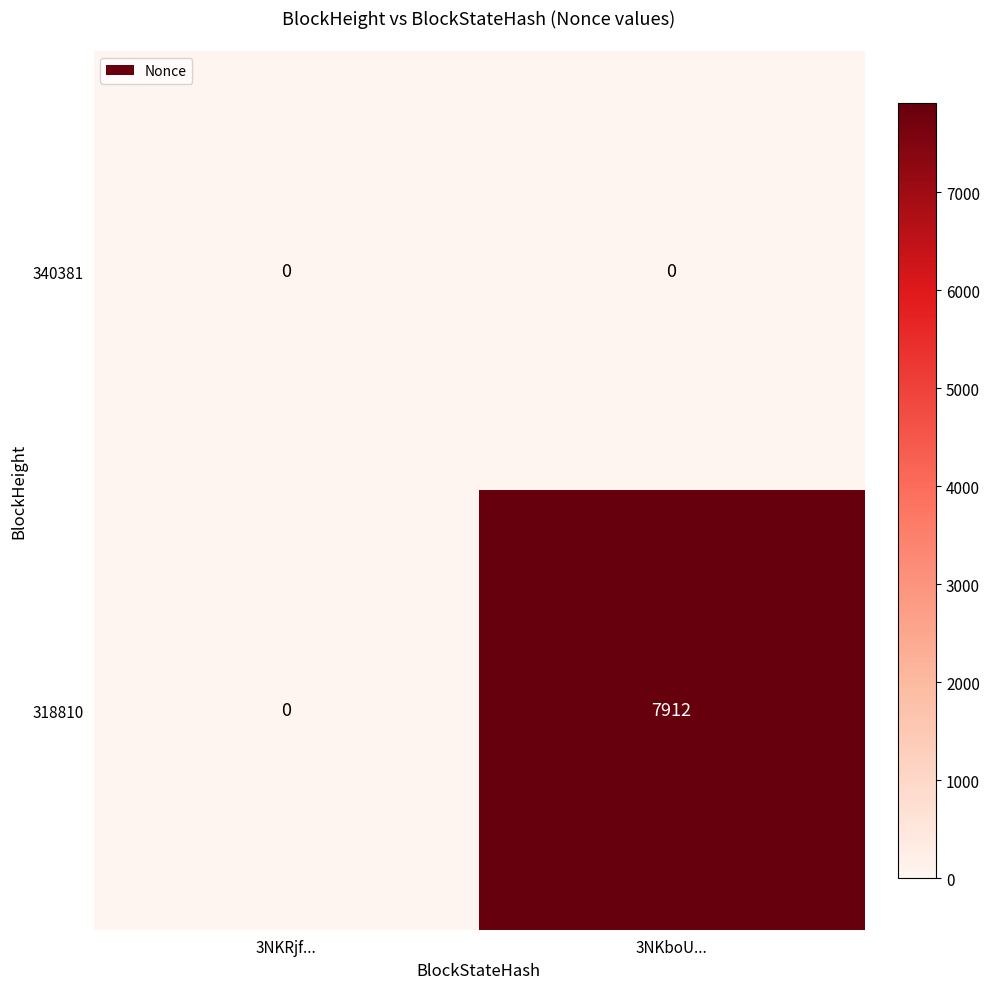

Which series has the largest total across all categories?

318810